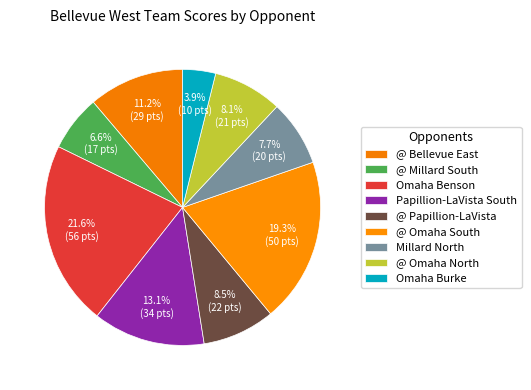

What is the ratio of the value at @ Omaha South to the value at @ Bellevue East?

1.7